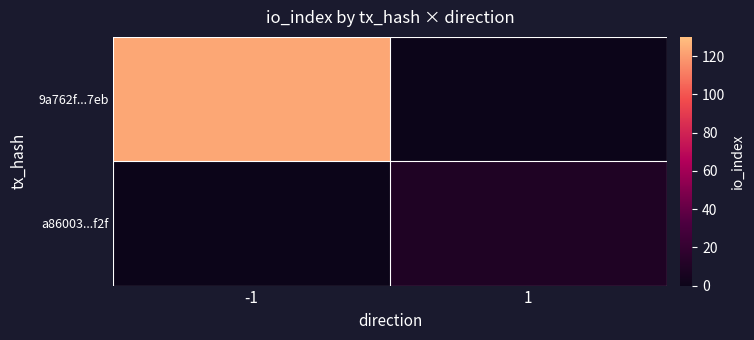

Which series changed the most between -1 and 1?

9a762f...7eb